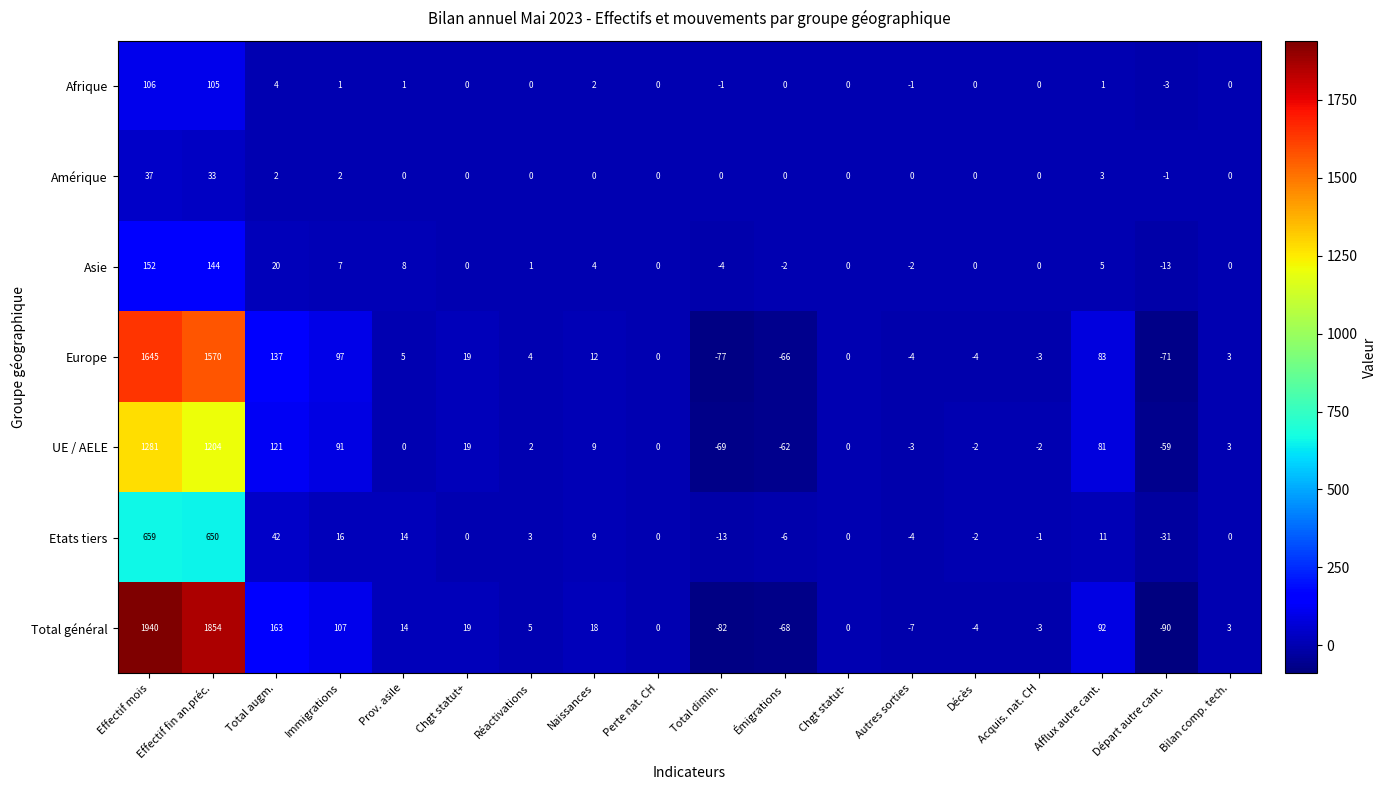

At which category is the sum across all series the highest?

Effectif mois